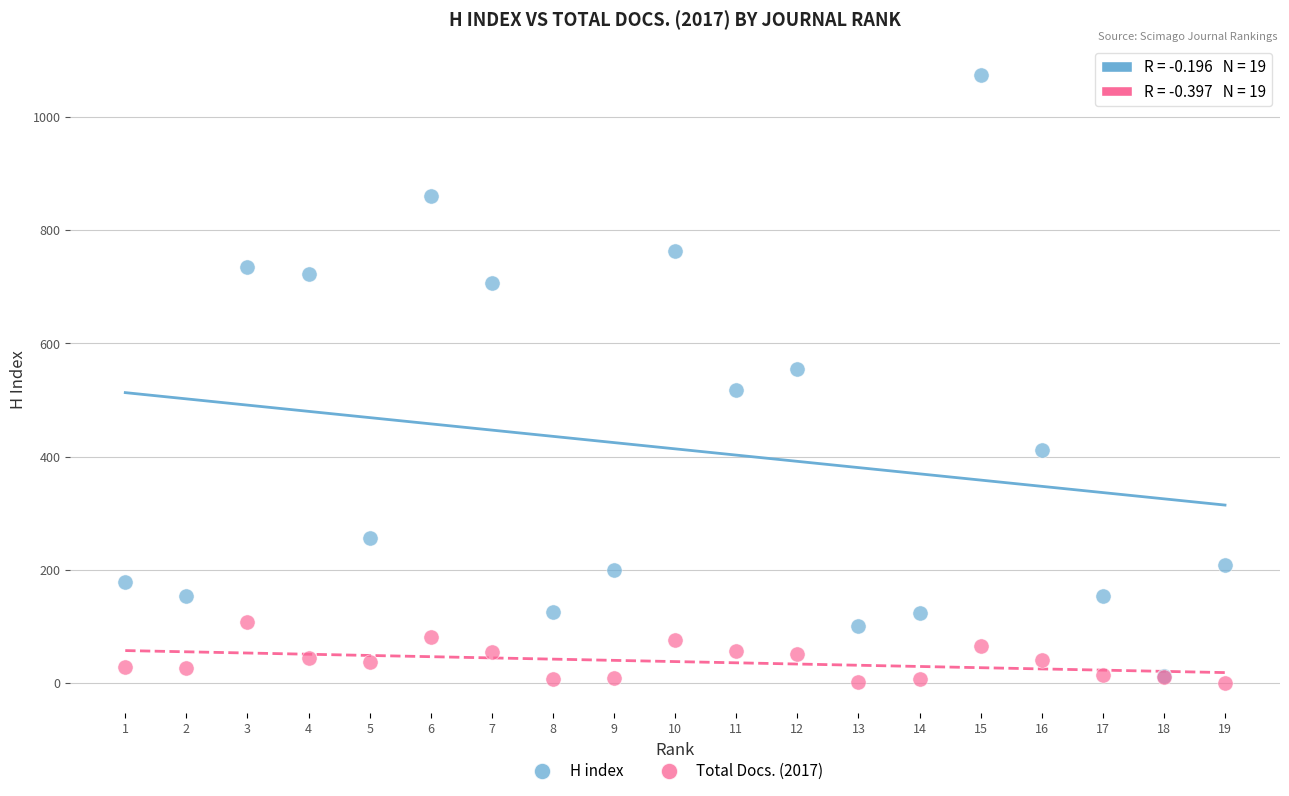

In the H index series, what Y value is closest to 543?

555